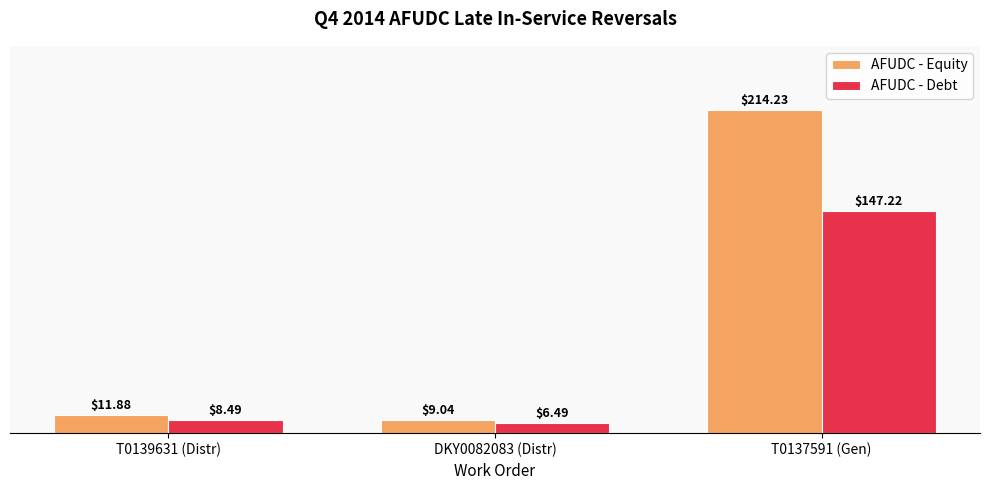

Which series has the widest spread of values?

AFUDC - Equity